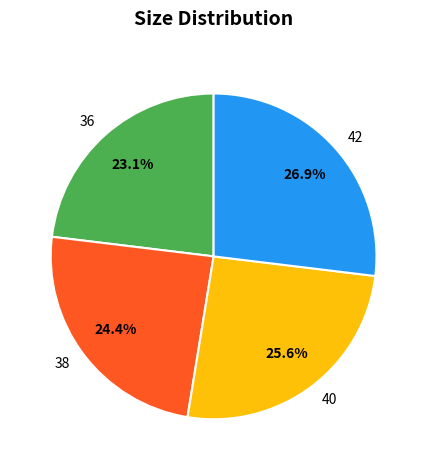

How many segments does this pie chart have?

4